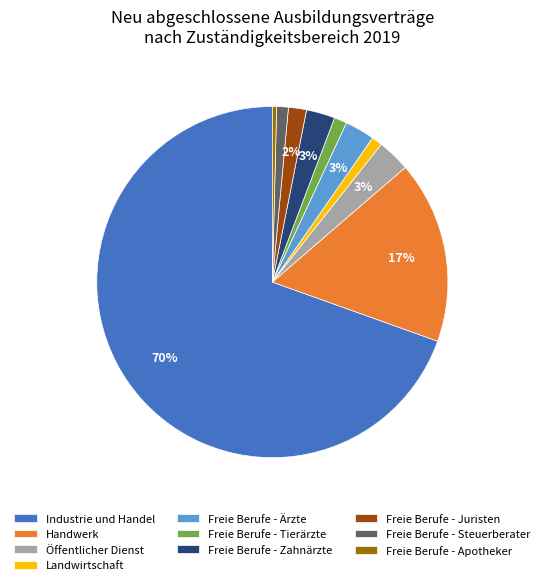

To the nearest percent, what is the average slice percentage?

10%